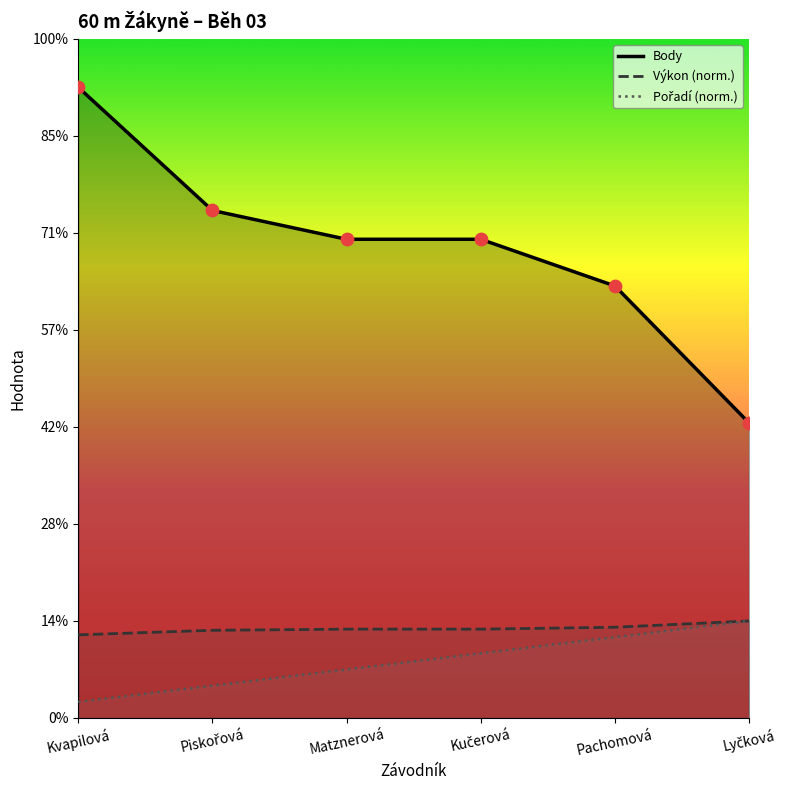

Which series reaches the maximum Y coordinate?

Body